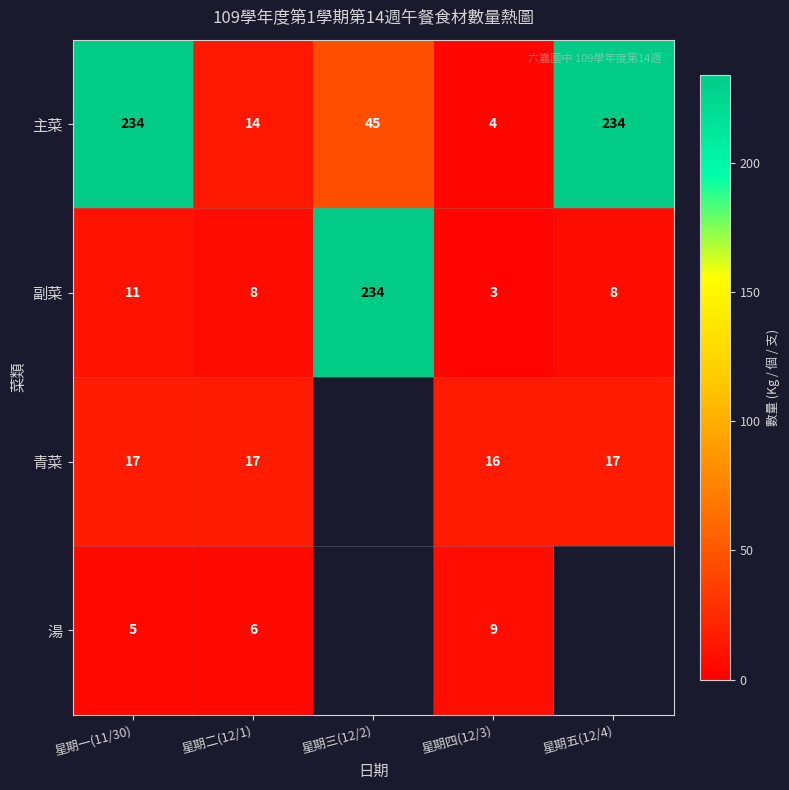

What is the difference between the second highest and minimum values in the 主菜 series?

230